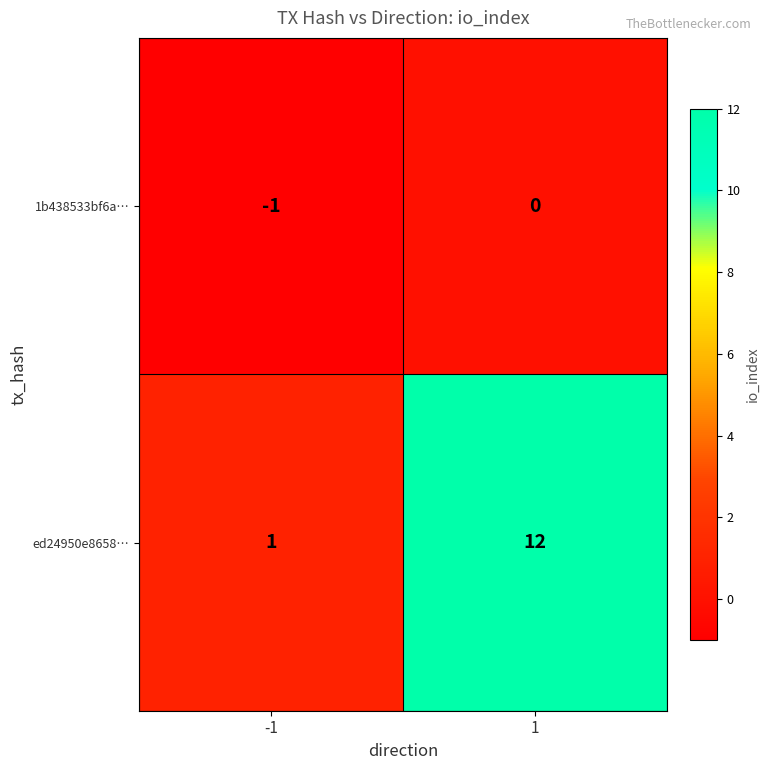

What is the difference between the ed24950e8658… values at -1 and 1?

11